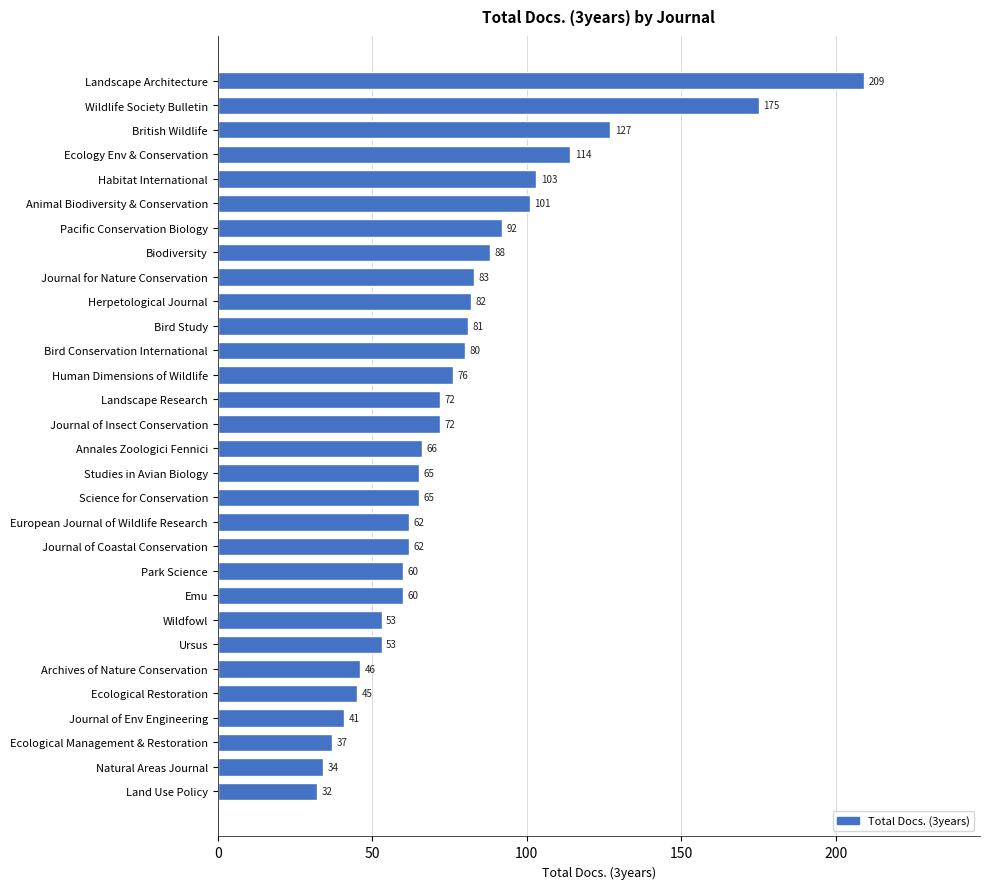

At which label is the value closest to 120?

Ecology Env & Conservation